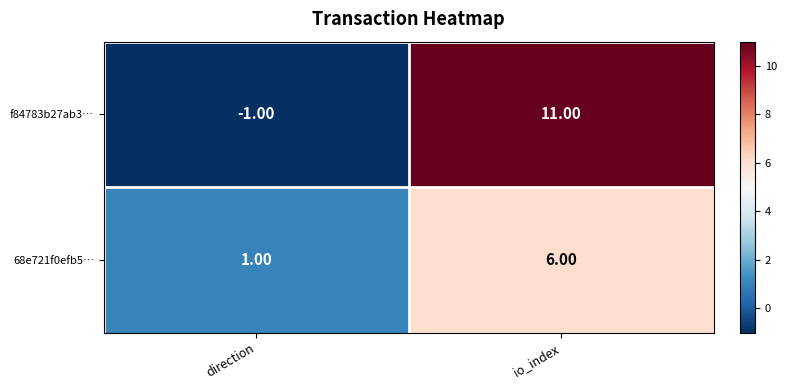

Which series has the largest range (max minus min)?

f84783b27ab3…